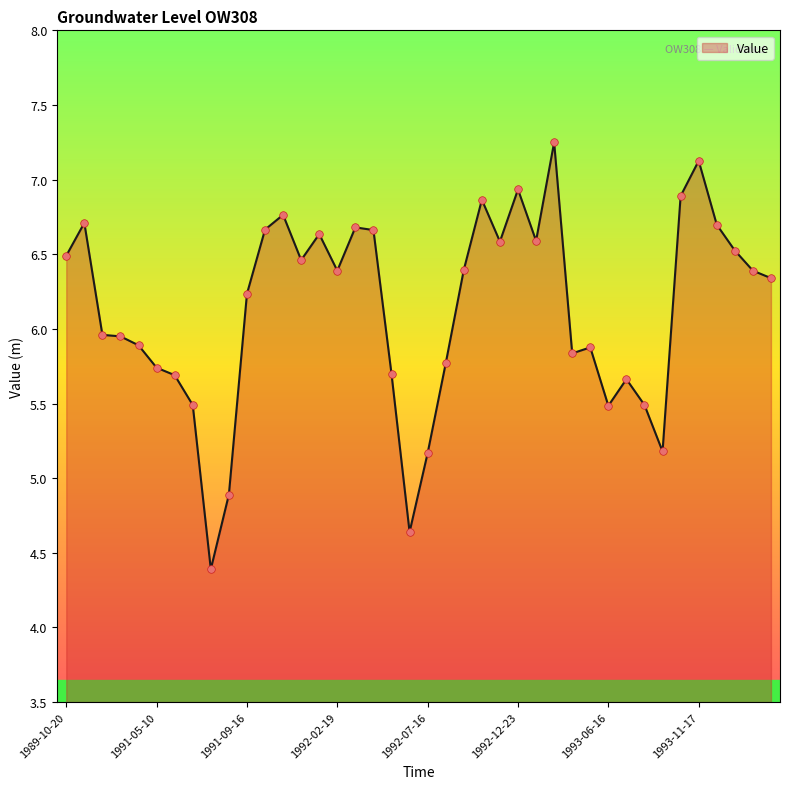

What is the smallest value displayed?

4.4